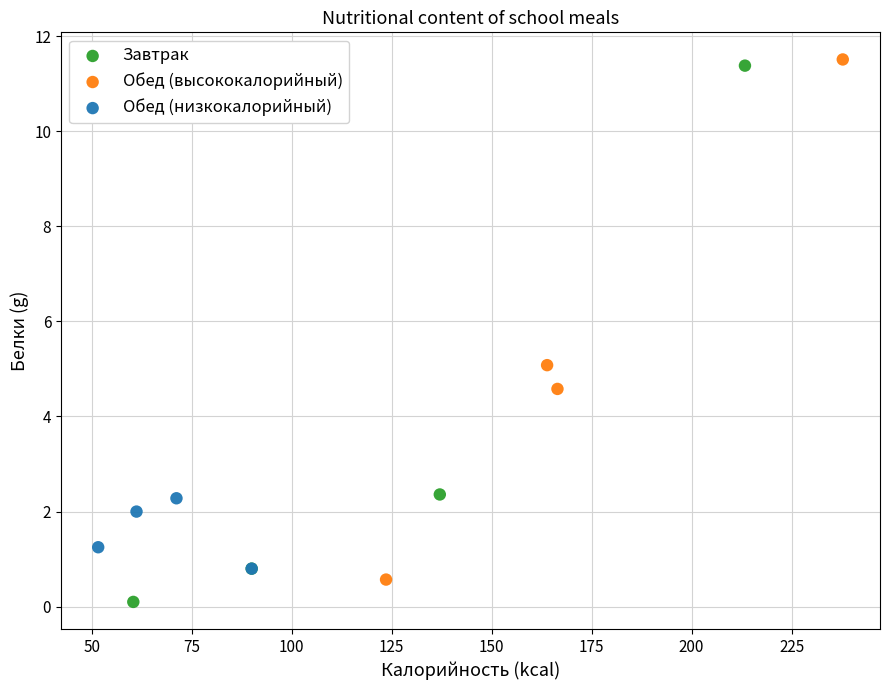

Which series has the largest Y range (max minus min)?

Завтрак